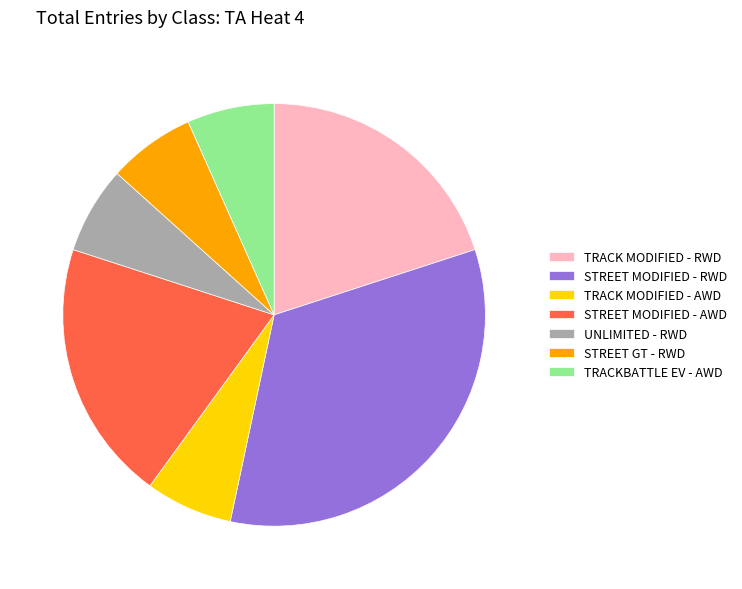

Count the number of slices in the pie.

7